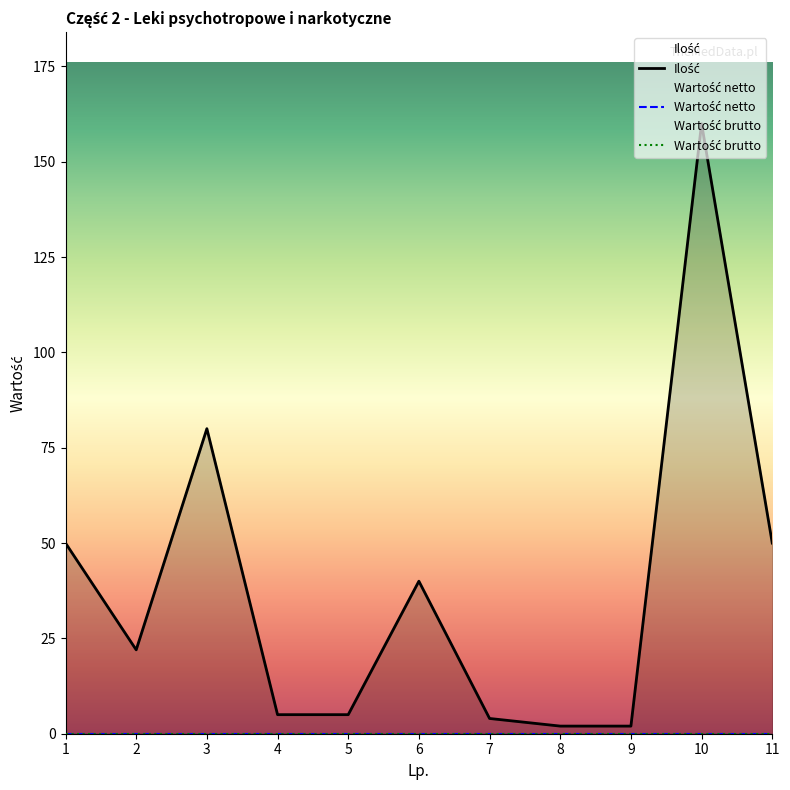

True or false: Wartość netto has more than 0 interior local peaks.

False